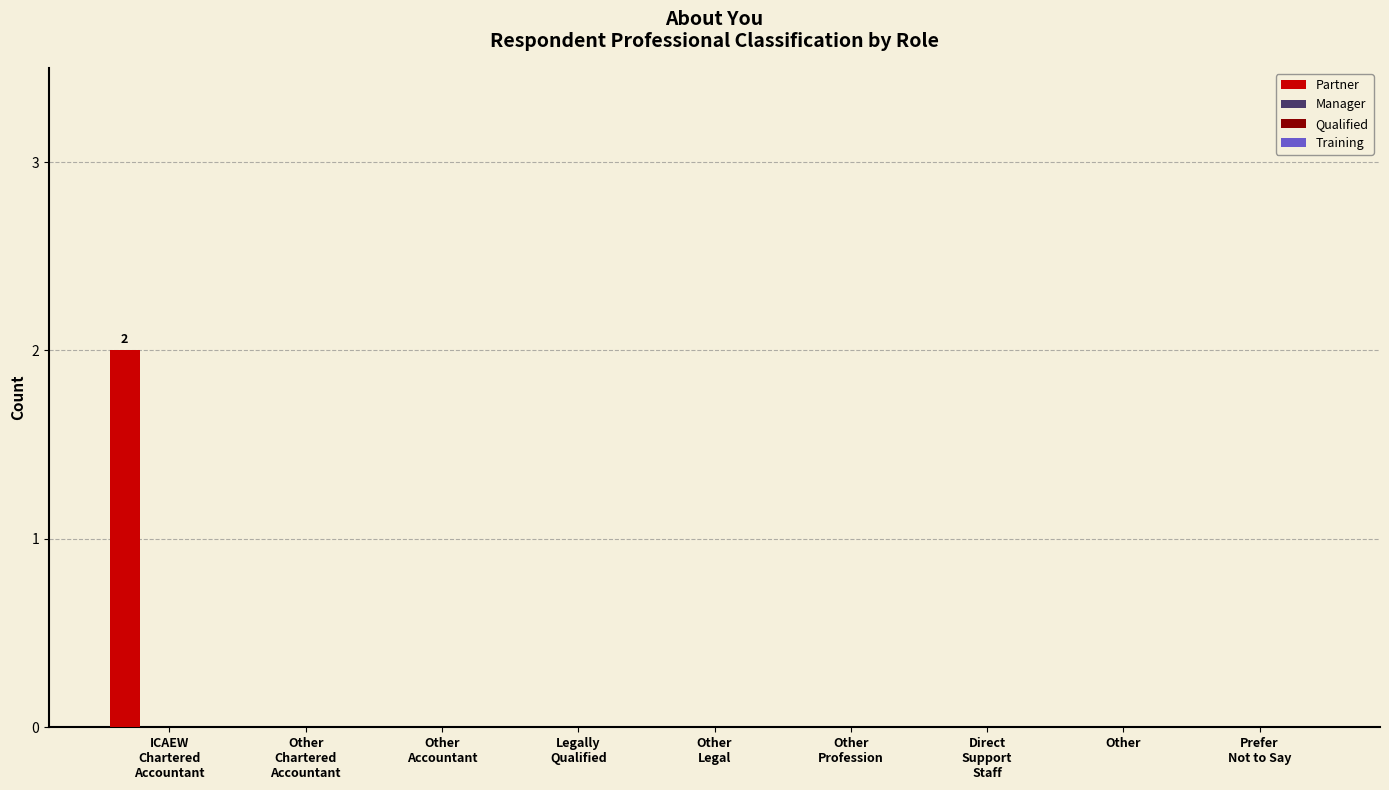

Count the number of data series in this chart.

1